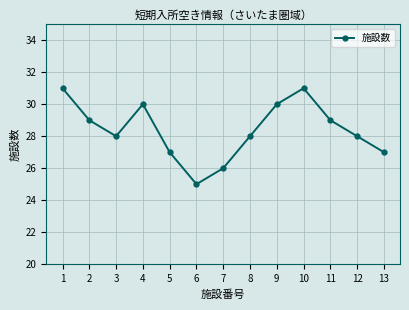

How many series are shown in this chart?

1